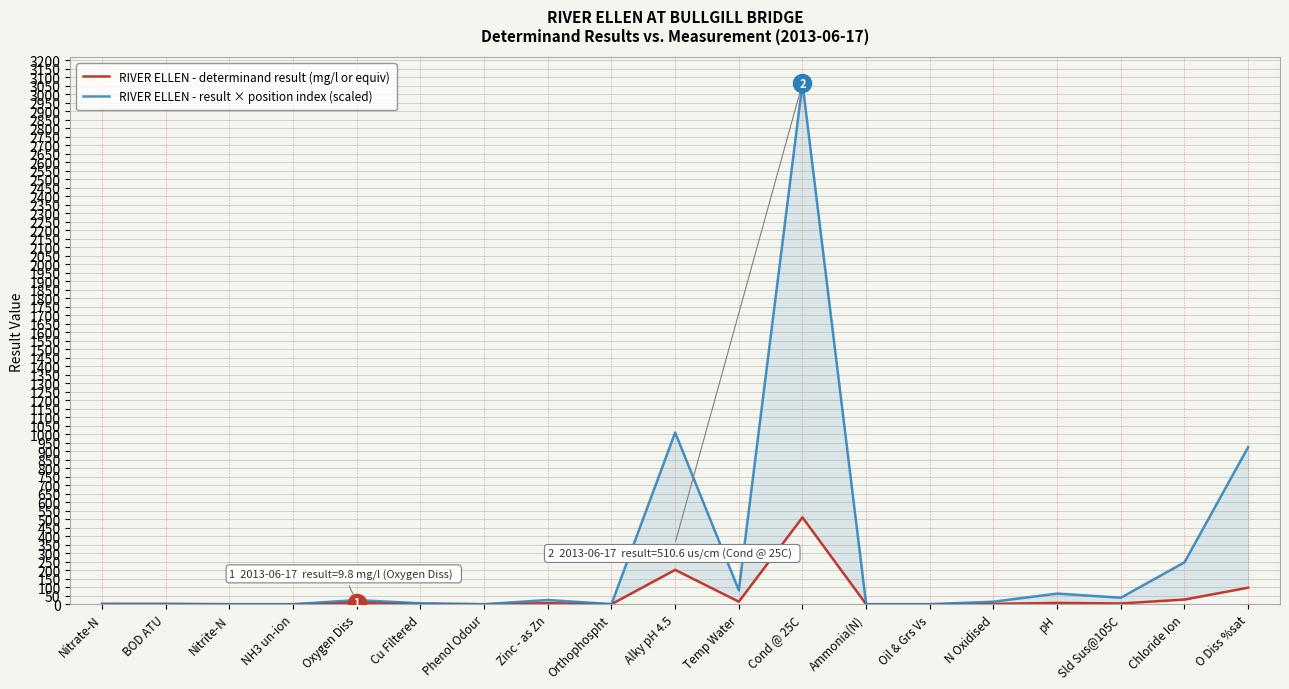

Reading right to left, extract all data points from this chart.

RIVER ELLEN - determinand result (mg/l or equiv): 97.3	27.4	4.5	7.8	2.0	0.0	0.0	510.6	14.9	202.0	0.1	6.2	0.0	1.8	9.8	0.0	0.1	1.5	1.9
RIVER ELLEN - result × position index (scaled): 924.4	246.6	38.2	62.6	14.9	0.0	0.3	3063.6	82.0	1010.0	0.5	24.9	0.0	5.3	24.5	0.0	0.1	1.5	1.0